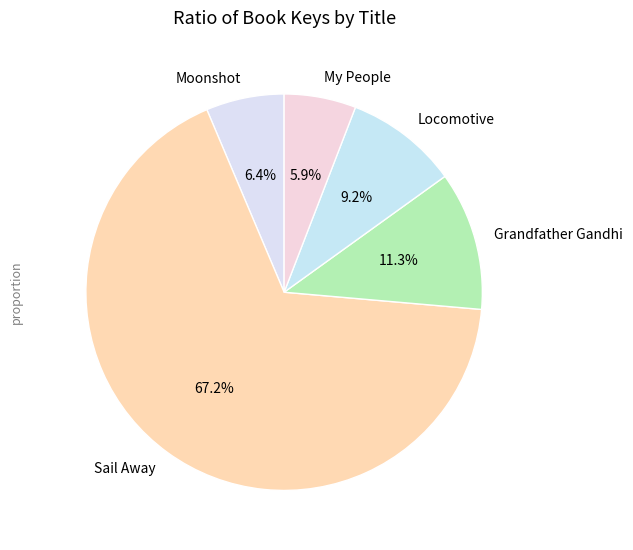

Is there a majority slice in this chart?

Yes